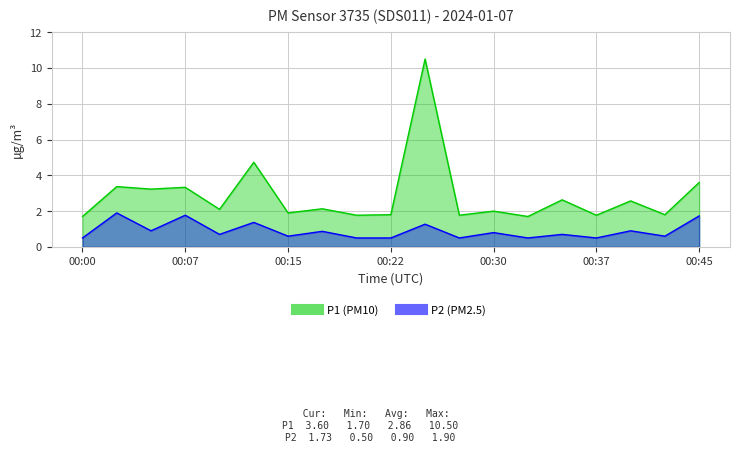

Rank the series by their average value, from highest to lowest.

P1, P2